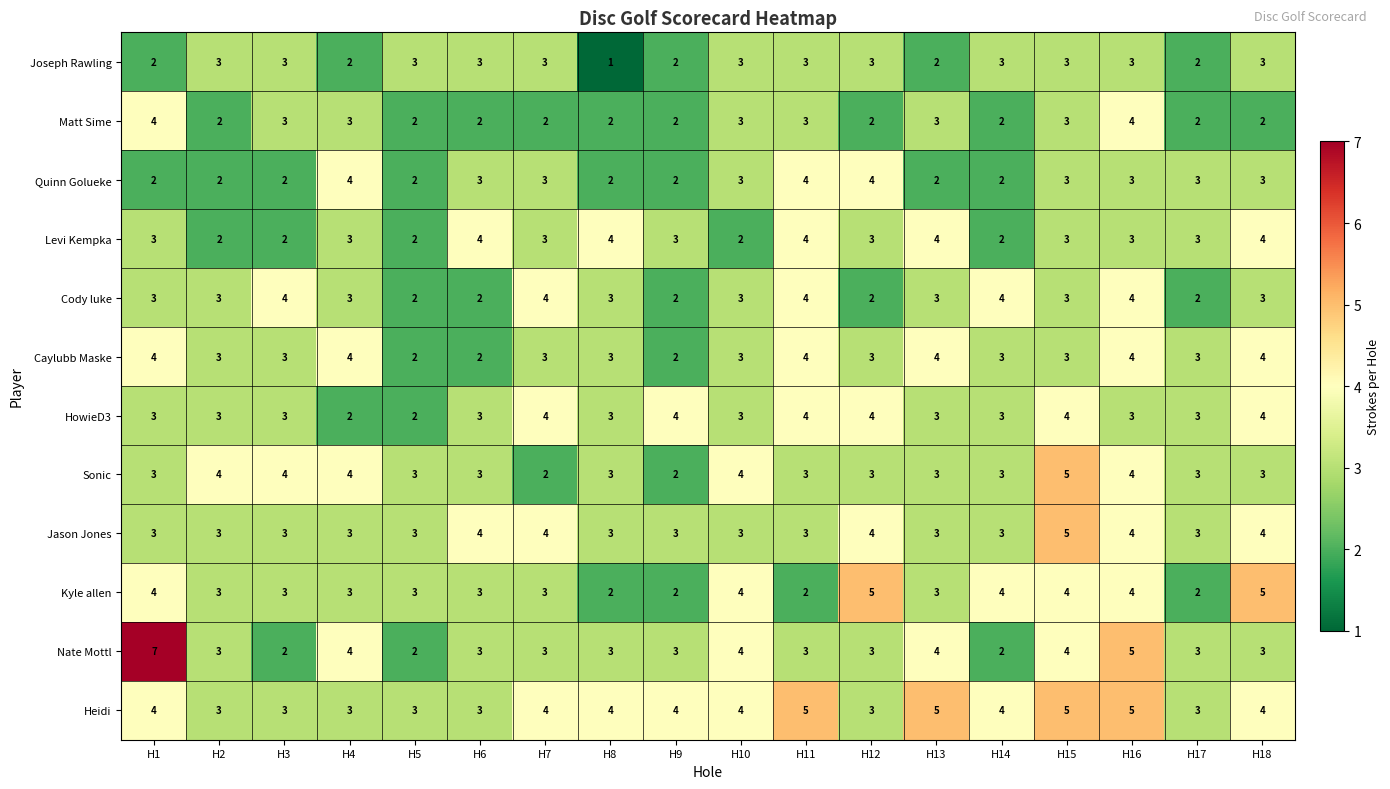

What is the average value of the Heidi series?

4